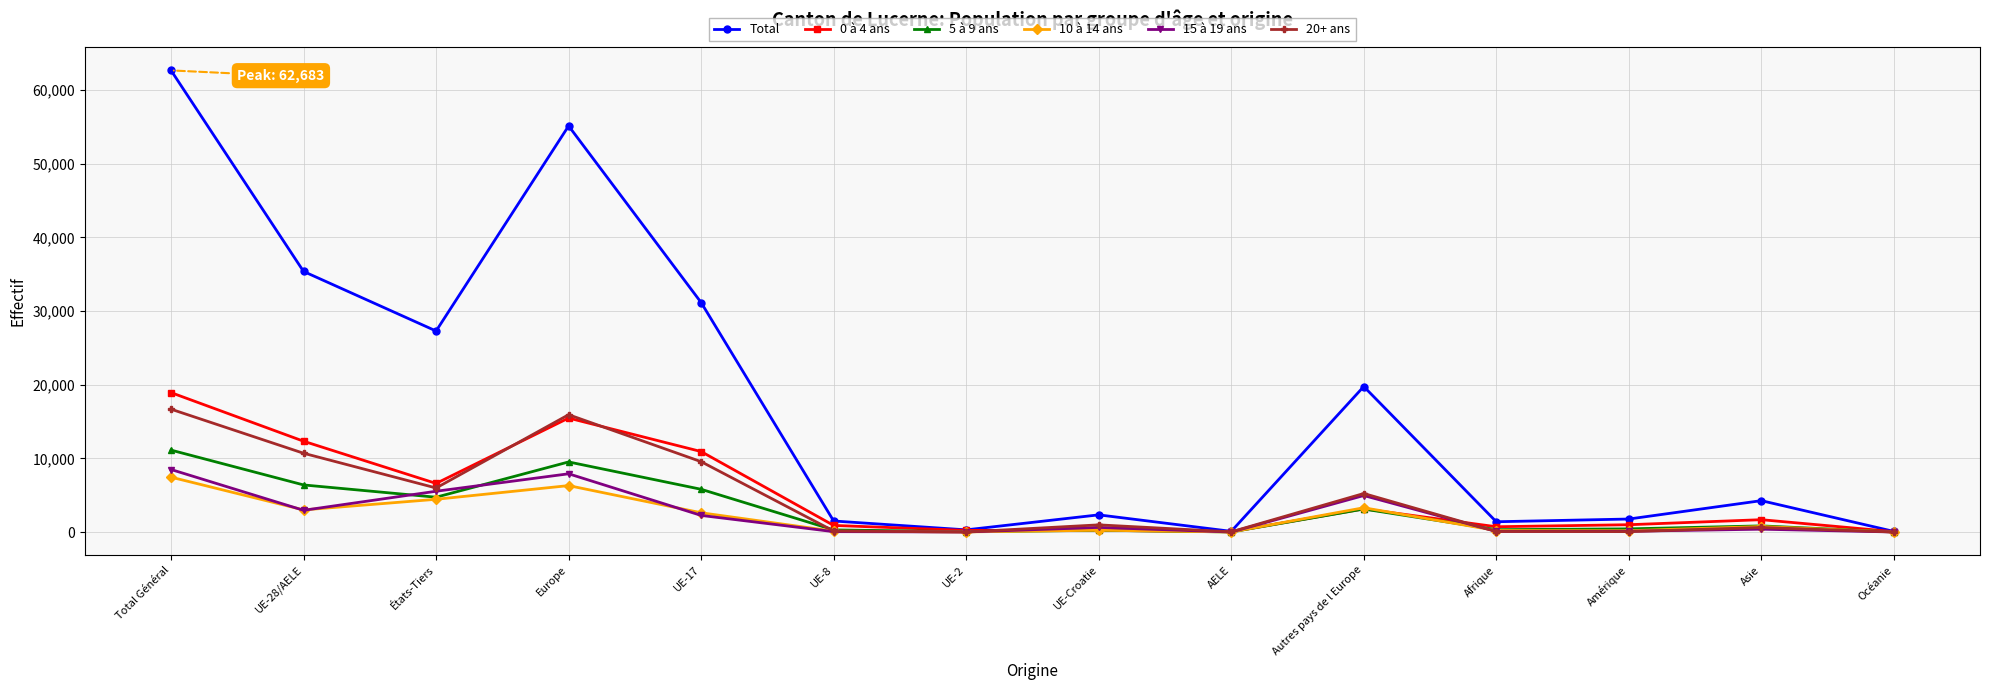

What are all the series names shown in the legend?

Total, 0 à 4 ans, 5 à 9 ans, 10 à 14 ans, 15 à 19 ans, 20+ ans